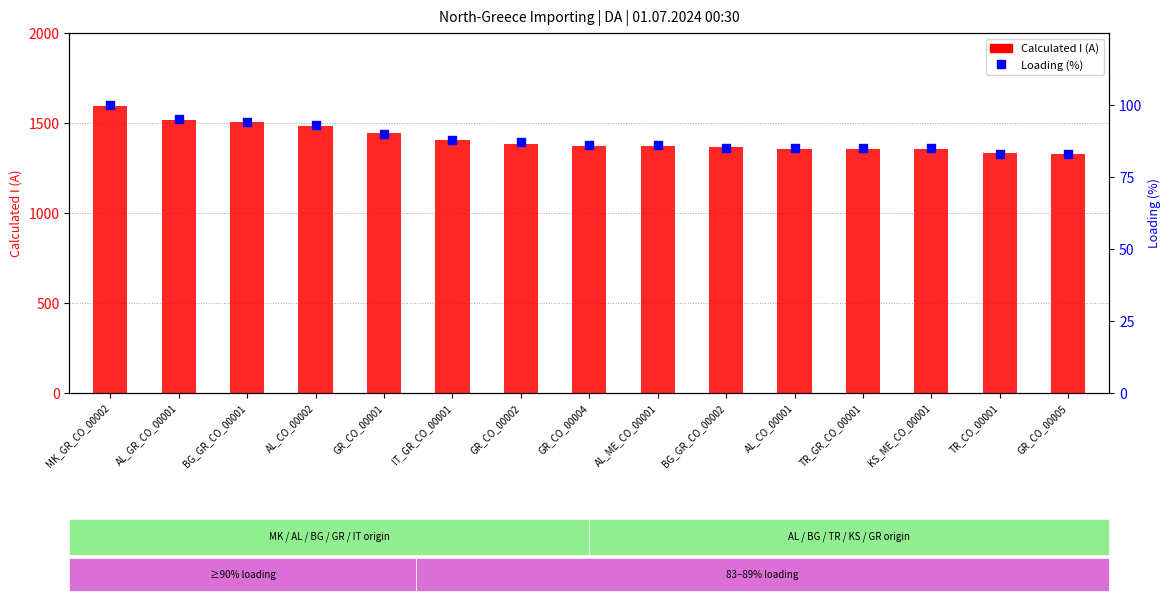

Is the value of Calculated I (A) at KS_ME_CO_00001 greater than the value of Loading (%) at IT_GR_CO_00001?

Yes